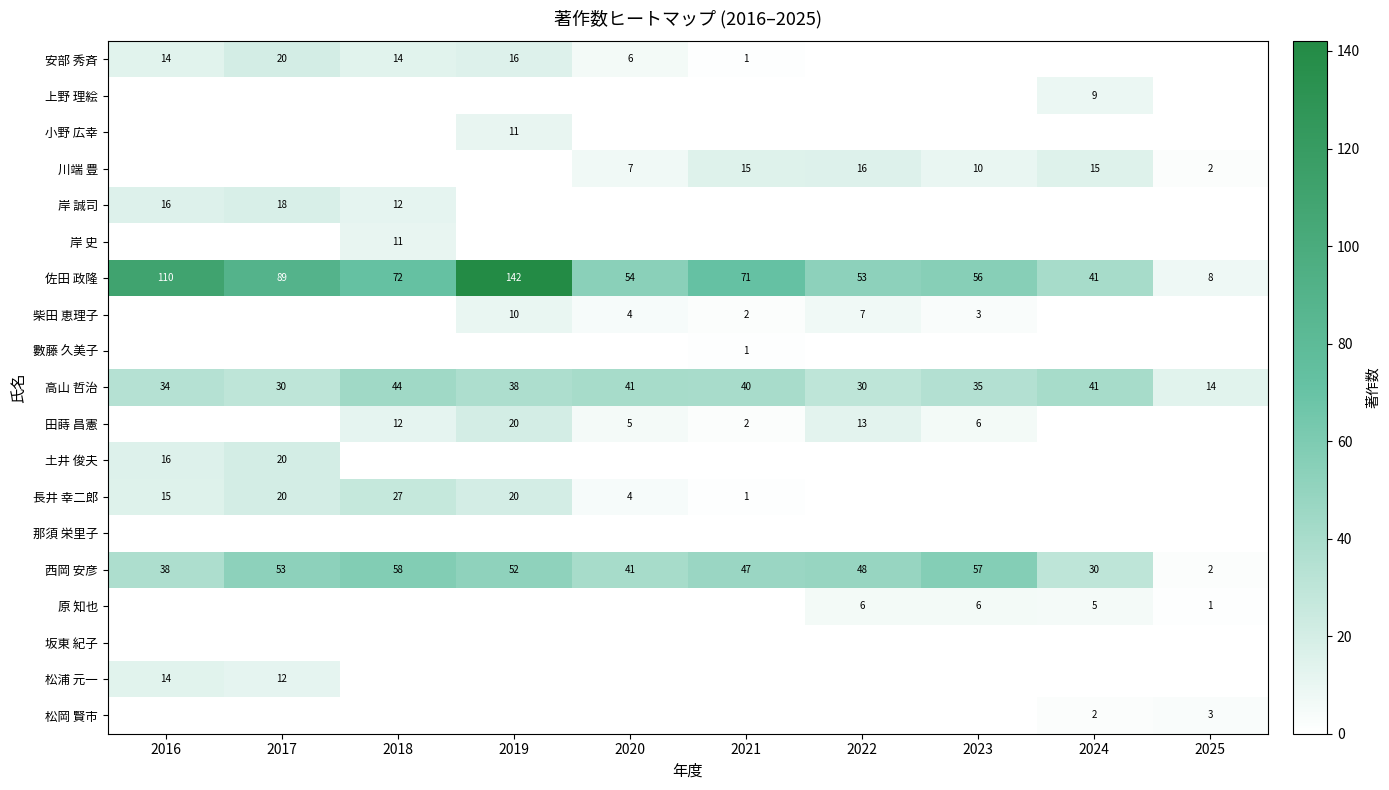

True or false: 川端 豊 has a value of 12 at 2020.

False